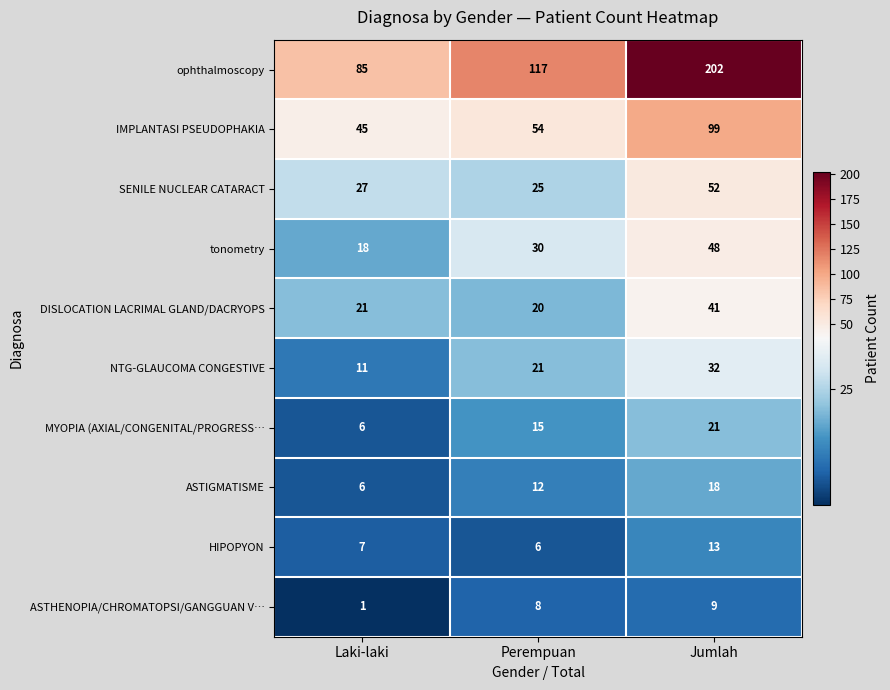

What is the difference between the maximum and minimum values in the DISLOCATION LACRIMAL GLAND/DACRYOPS series?

21